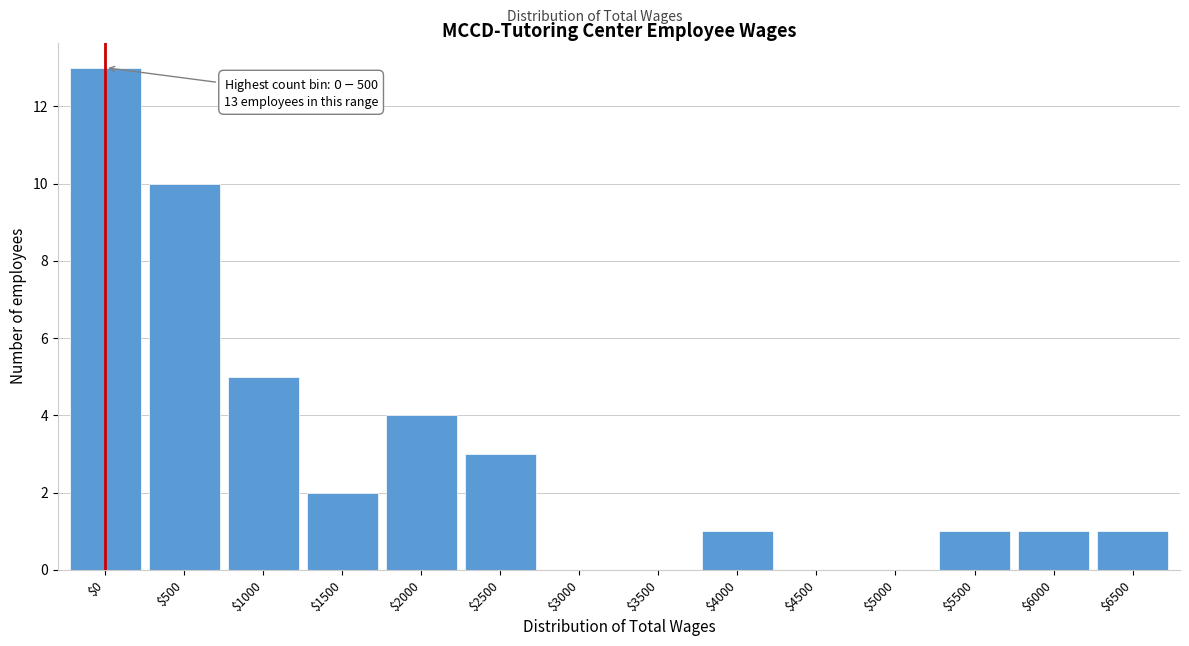

Where is the data nearest to the value 6?

$1000